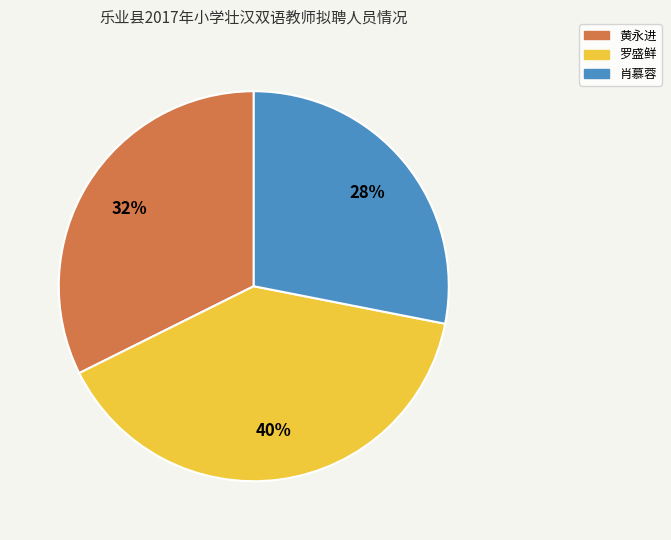

Count the number of slices in the pie.

3